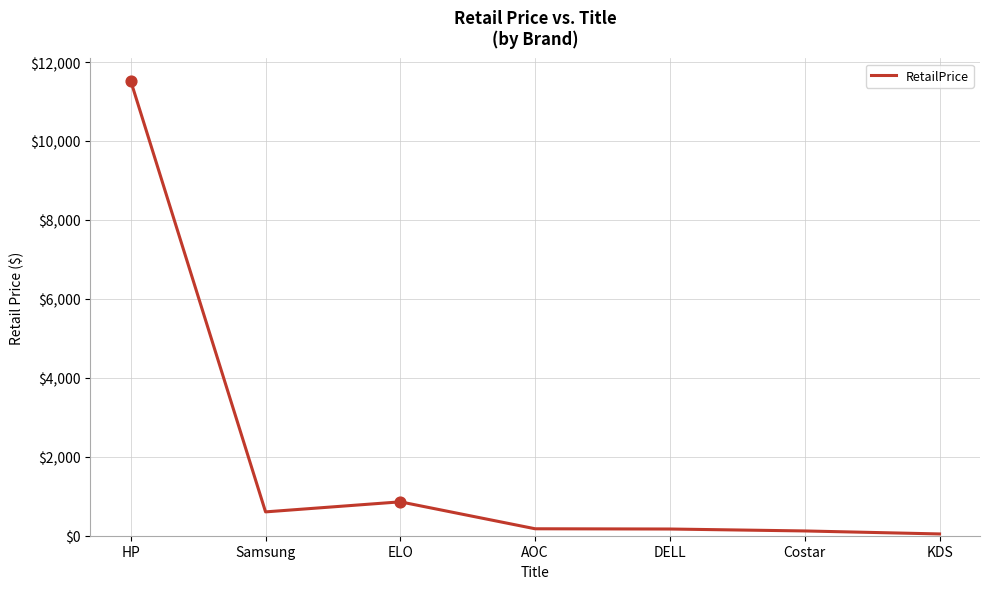

Between Costar and HP, which is larger?

HP